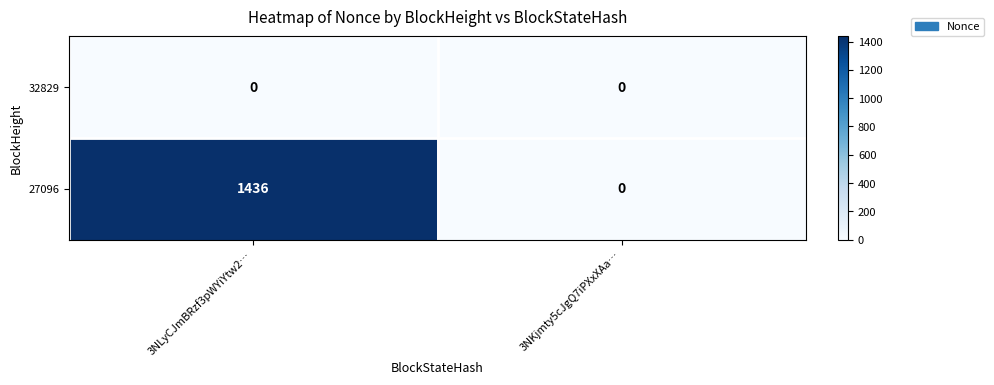

Reading left to right, extract all data points from this chart.

32829: 0	0
27096: 1436	0